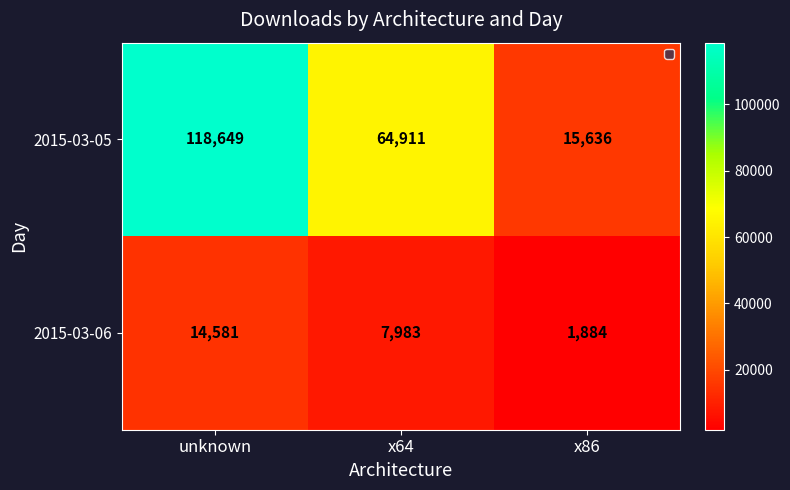

True or false: 2015-03-06 has a value of 1884 at x86.

True